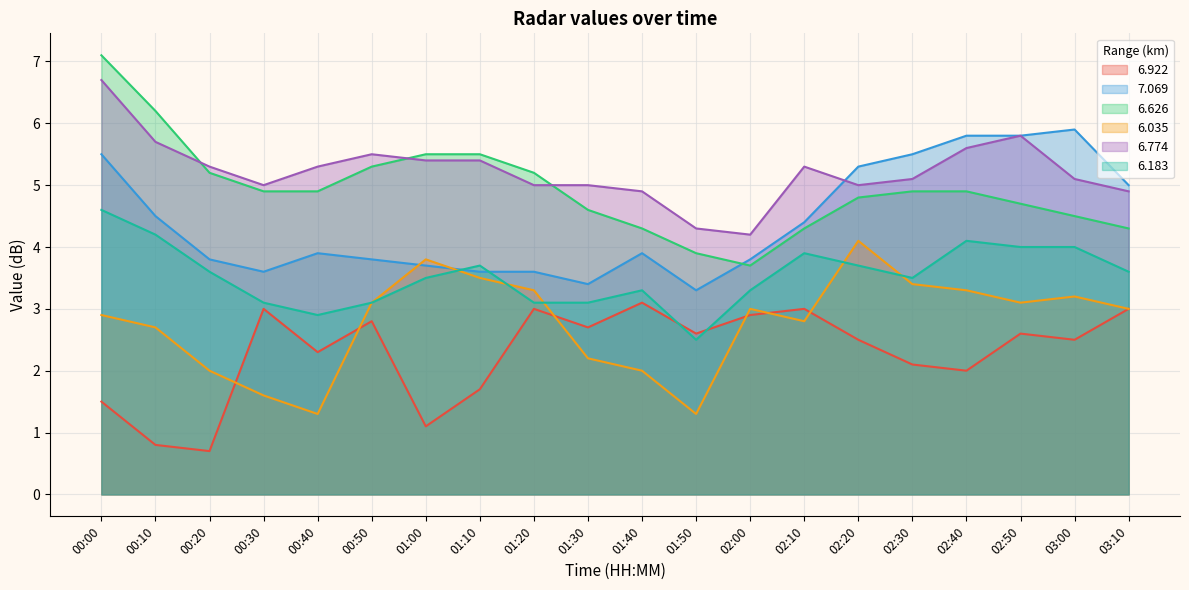

True or false: 6.922 and 6.774 intersect in this chart.

False